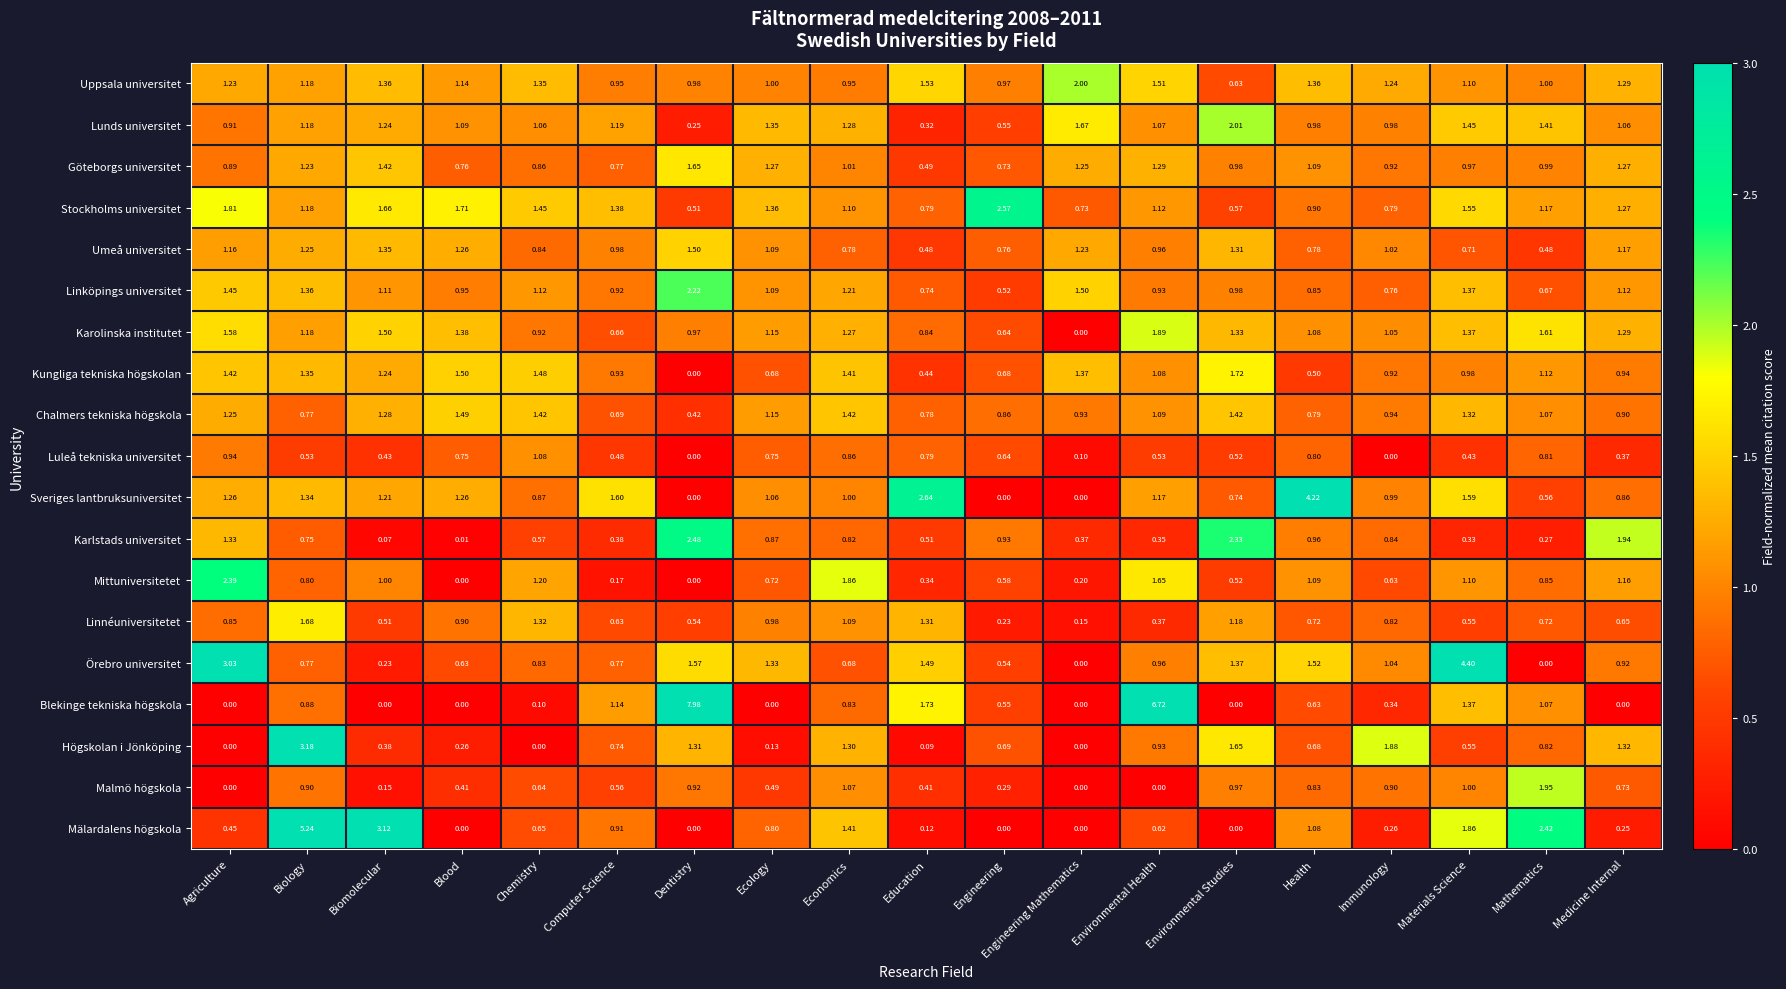

Which series changed the most between Environmental Health and Environmental Studies?

Blekinge tekniska högskola